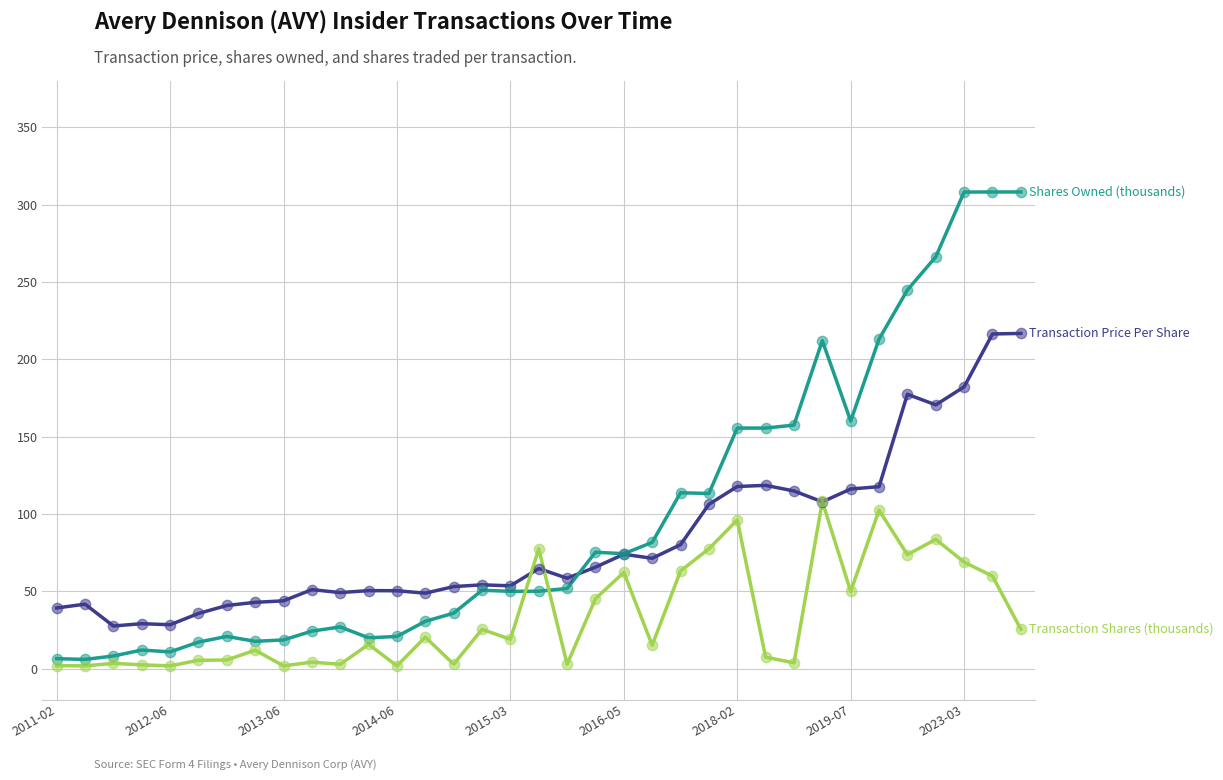

What is the greatest value displayed?

308.3